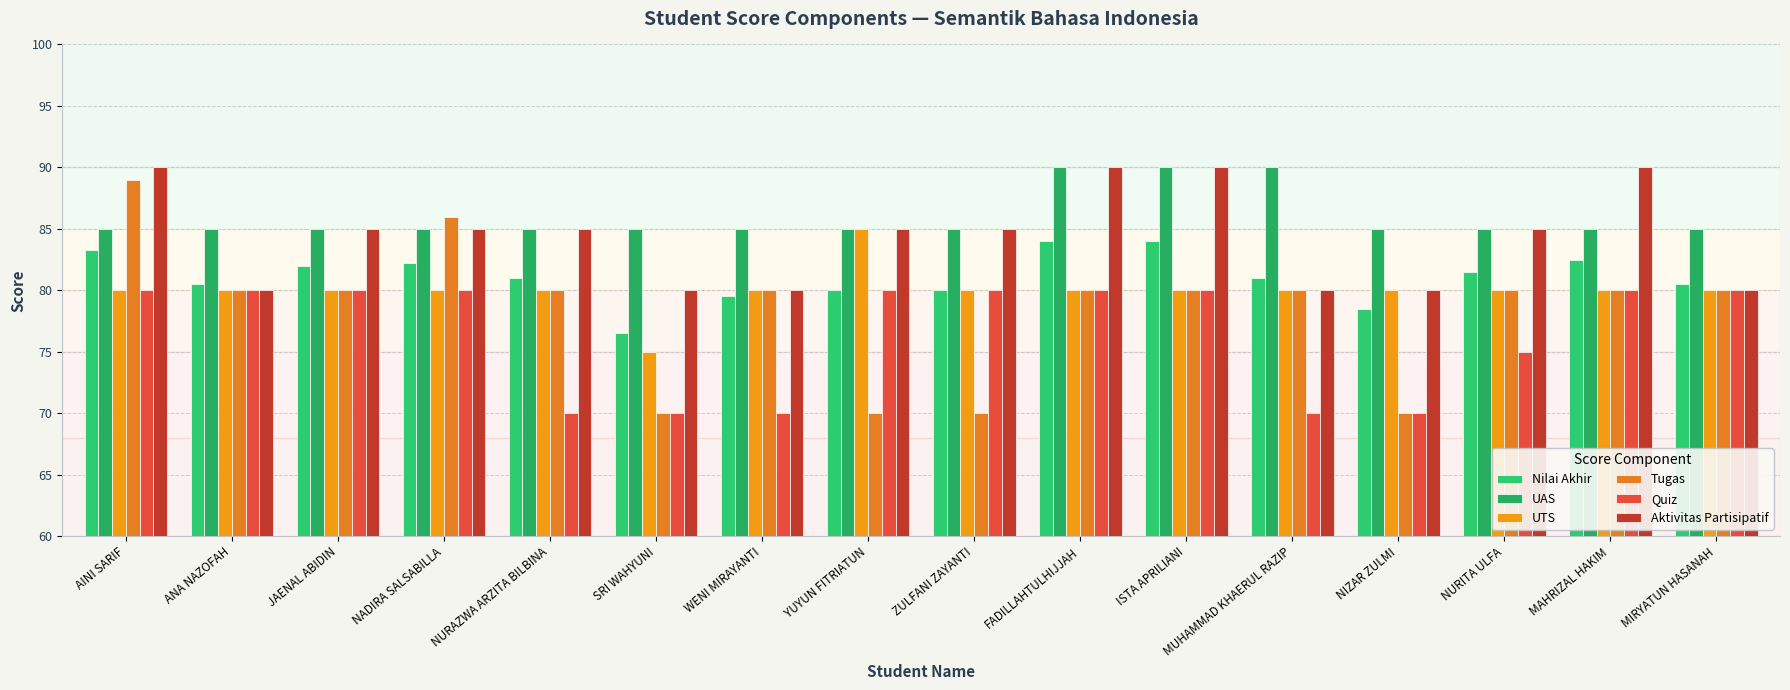

At which category is the sum across all series the highest?

AINI SARIF